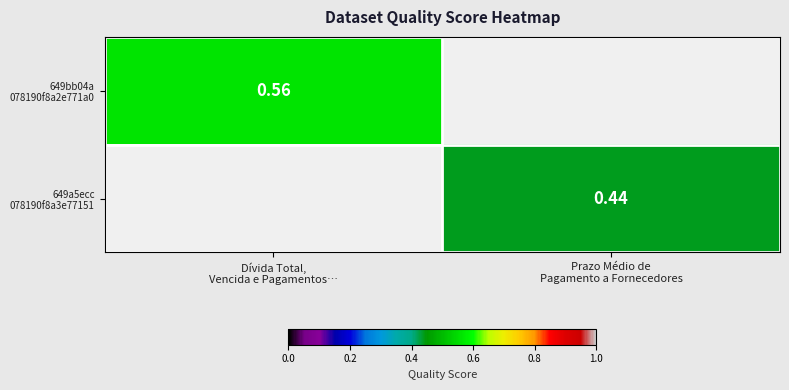

List the series in order of their peak value, highest first.

649bb04a 078190f8a2e771a0, 649a5ecc 078190f8a3e77151